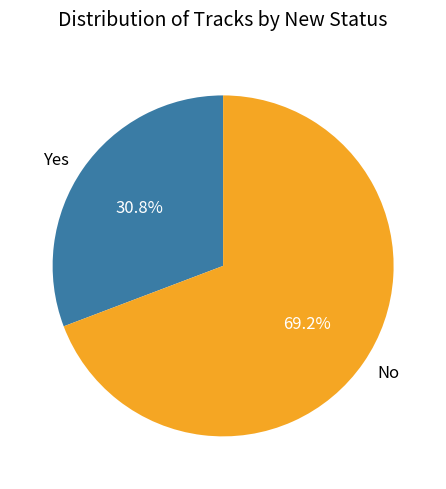

Between Yes and No, which is larger?

No